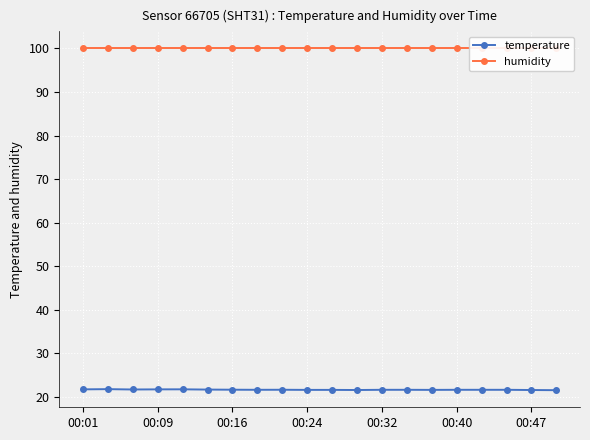

True or false: temperature has more than 1 points higher than both neighbors.

True